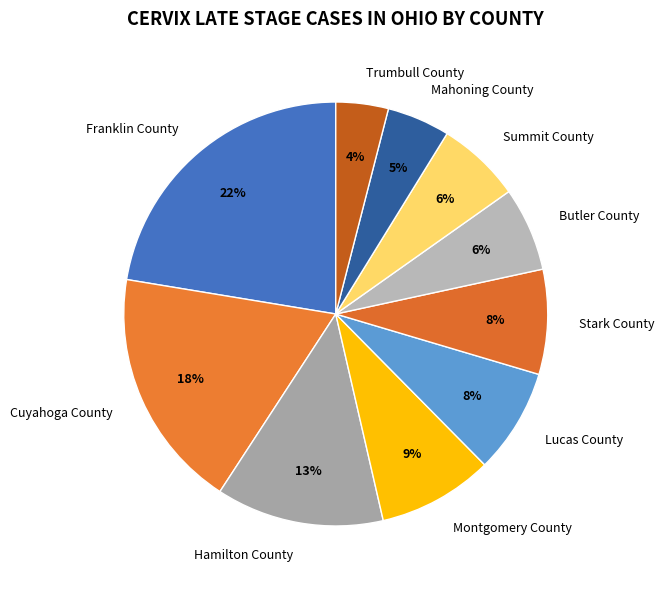

What percentage is the Trumbull County slice, to the nearest percent?

4%